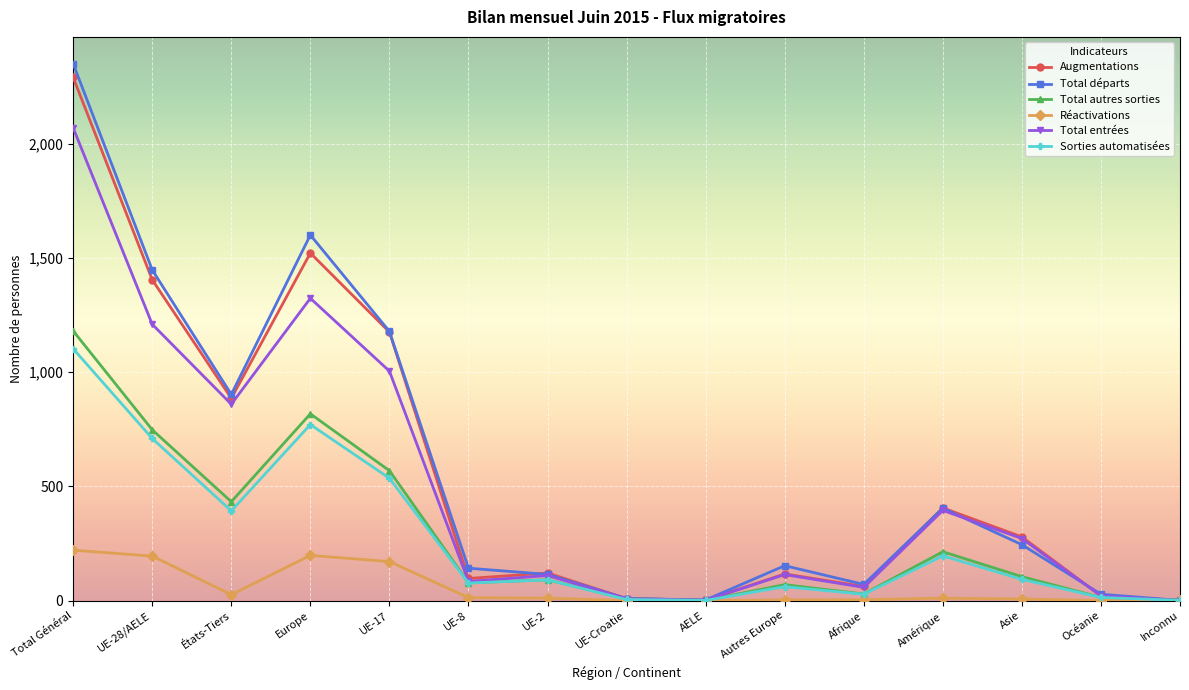

Rank the series by their maximum value, from lowest to highest.

Réactivations, Sorties automatisées, Total autres sorties, Total entrées, Augmentations, Total départs